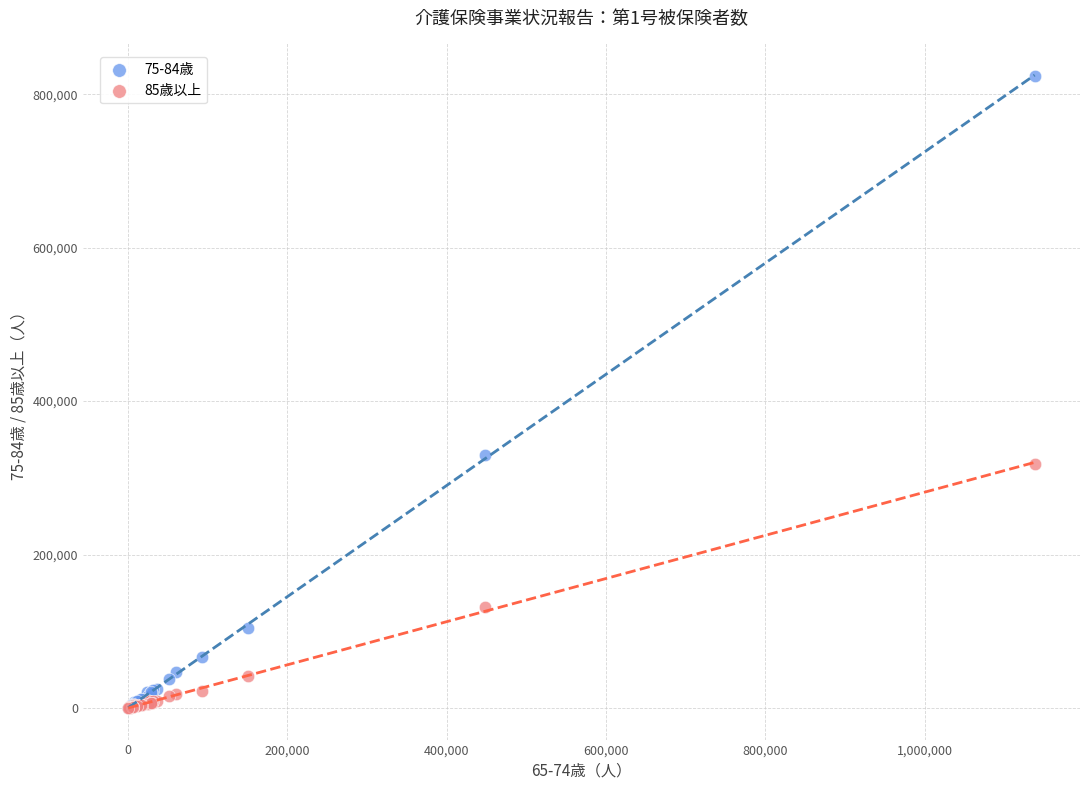

Which series contains the highest Y value?

75-84歳